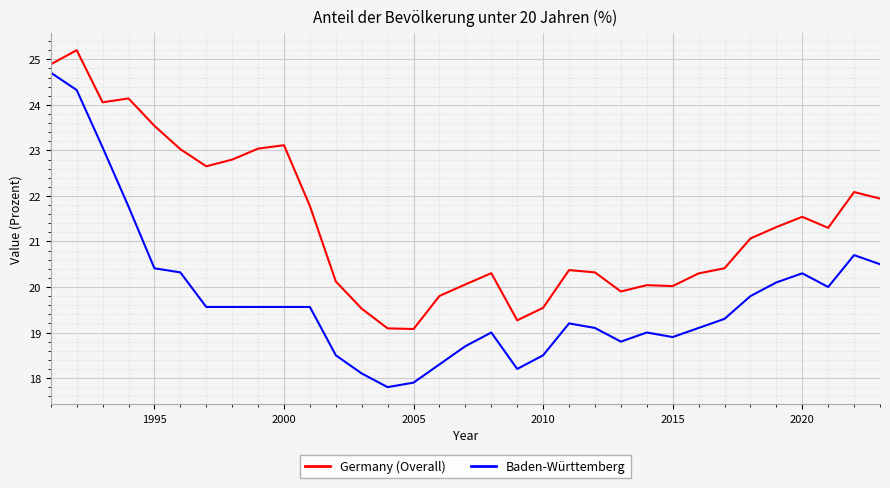

True or false: Germany (Overall) and Baden-Württemberg cross at least once.

False